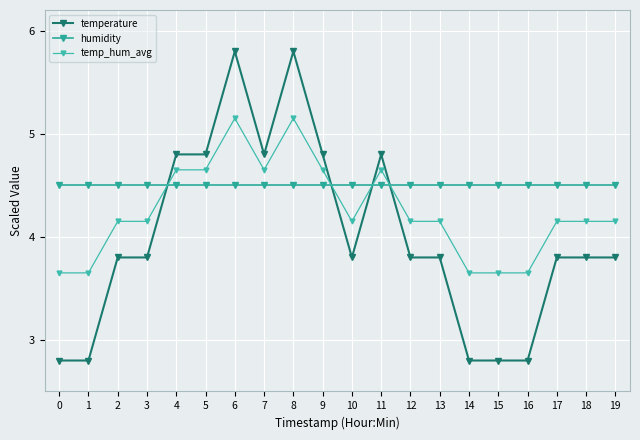

What are all the series names shown in the legend?

temperature, humidity, temp_hum_avg